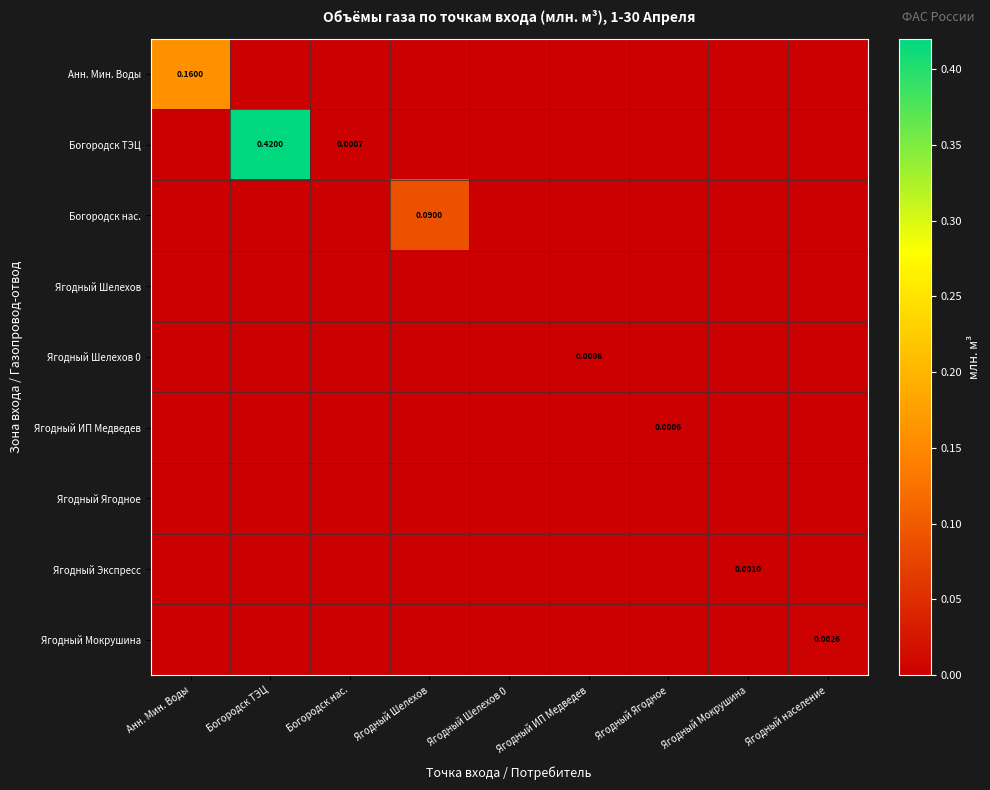

Between Анн. Мин. Воды and Ягодный ИП Медведев, which is larger?

Анн. Мин. Воды